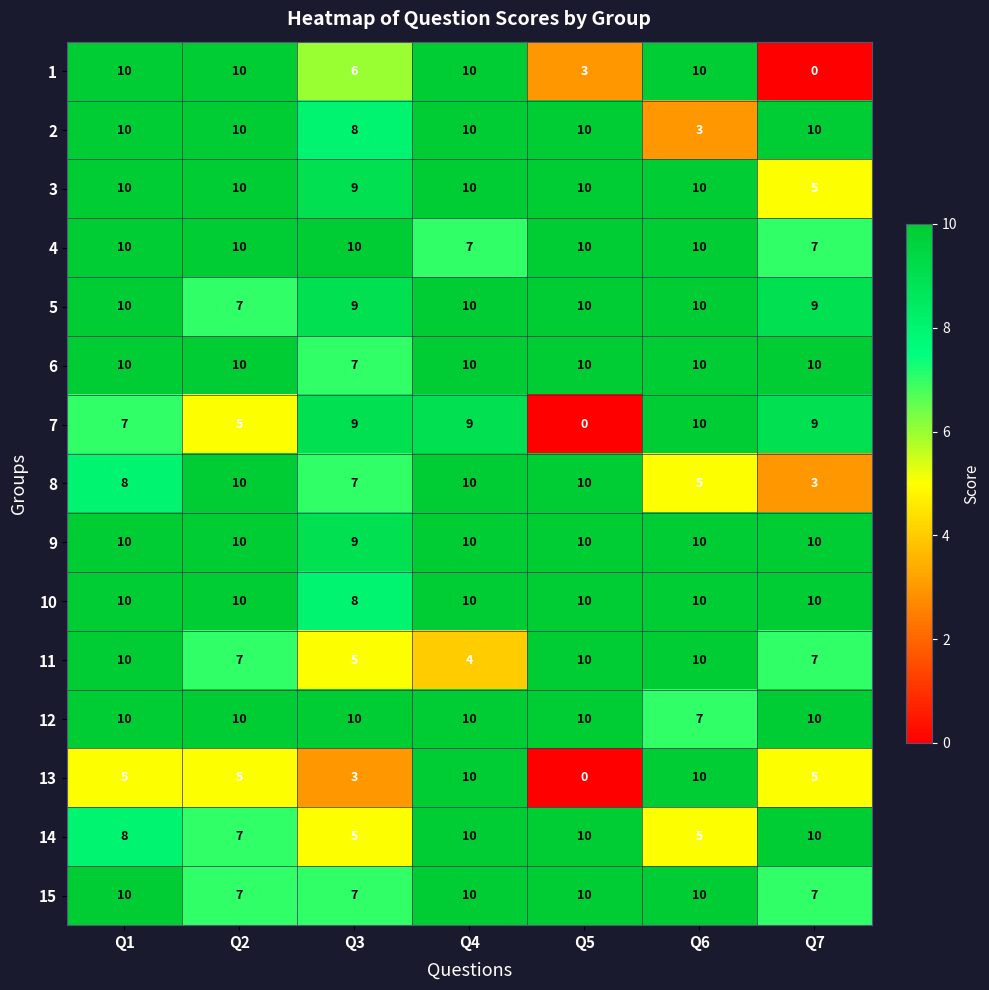

What is the difference between the second highest and second lowest values in the 4 series?

3